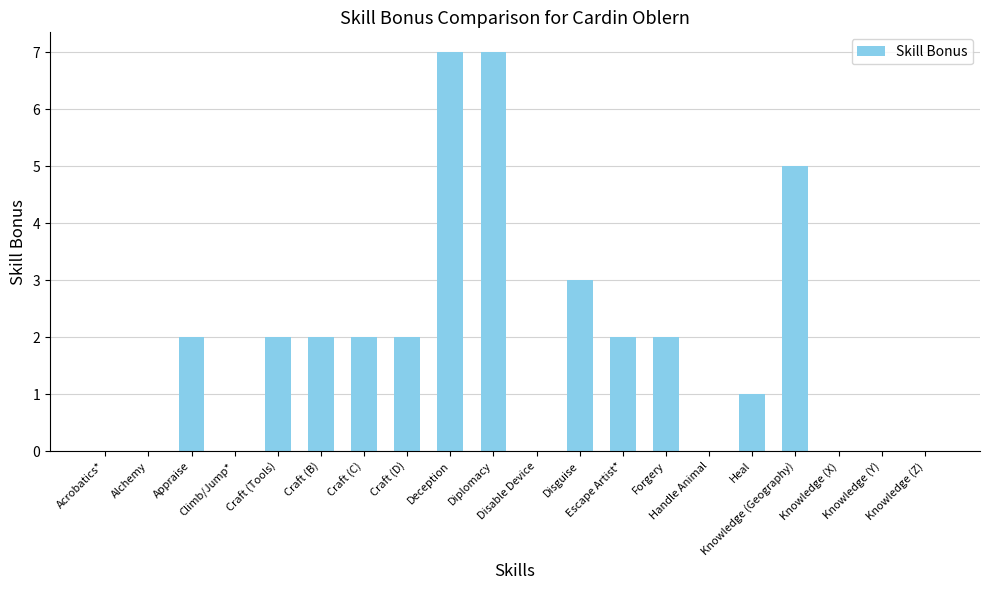

Reading right to left, extract all data points from this chart.

Knowledge (Z)=0	Knowledge (Y)=0	Knowledge (X)=0	Knowledge (Geography)=5	Heal=1	Handle Animal=0	Forgery=2	Escape Artist*=2	Disguise=3	Disable Device=0	Diplomacy=7	Deception=7	Craft (D)=2	Craft (C)=2	Craft (B)=2	Craft (Tools)=2	Climb/Jump*=0	Appraise=2	Alchemy=0	Acrobatics*=0